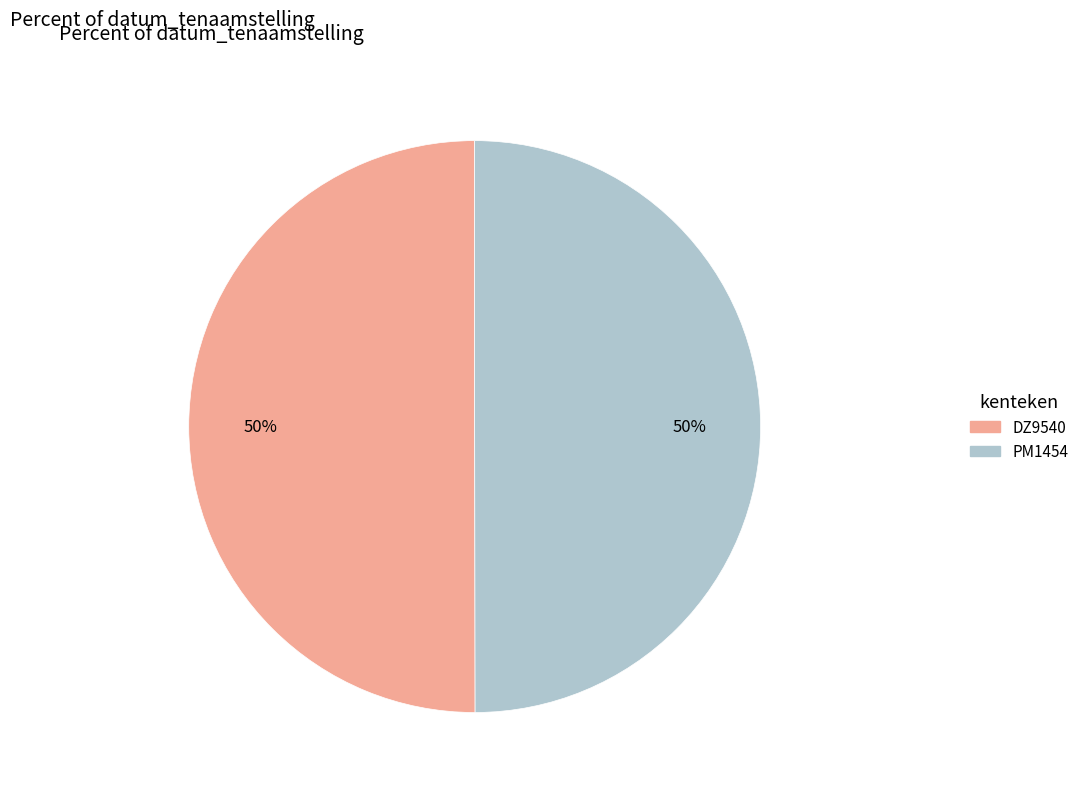

To the nearest percent, what is the combined percentage of PM1454 and DZ9540?

100%